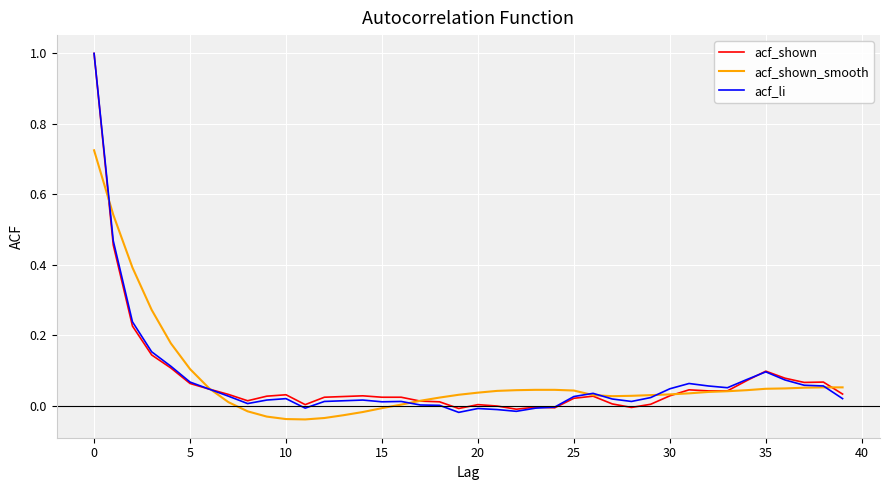

Which series has the largest range (max minus min)?

acf_li